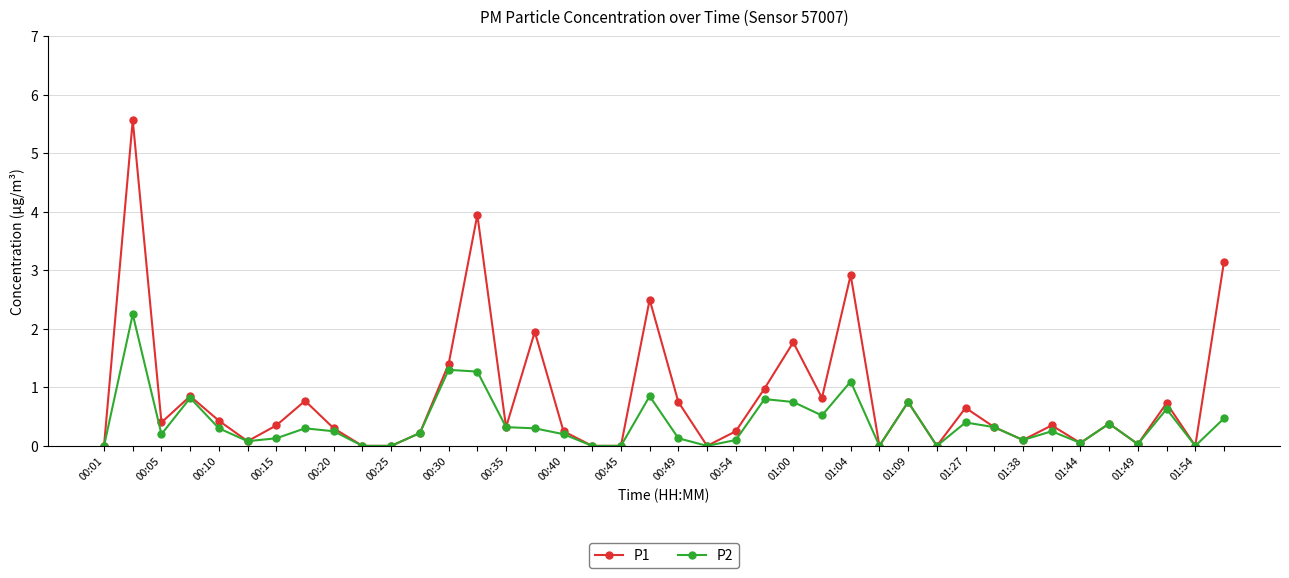

Which series has the largest range (max minus min)?

P1